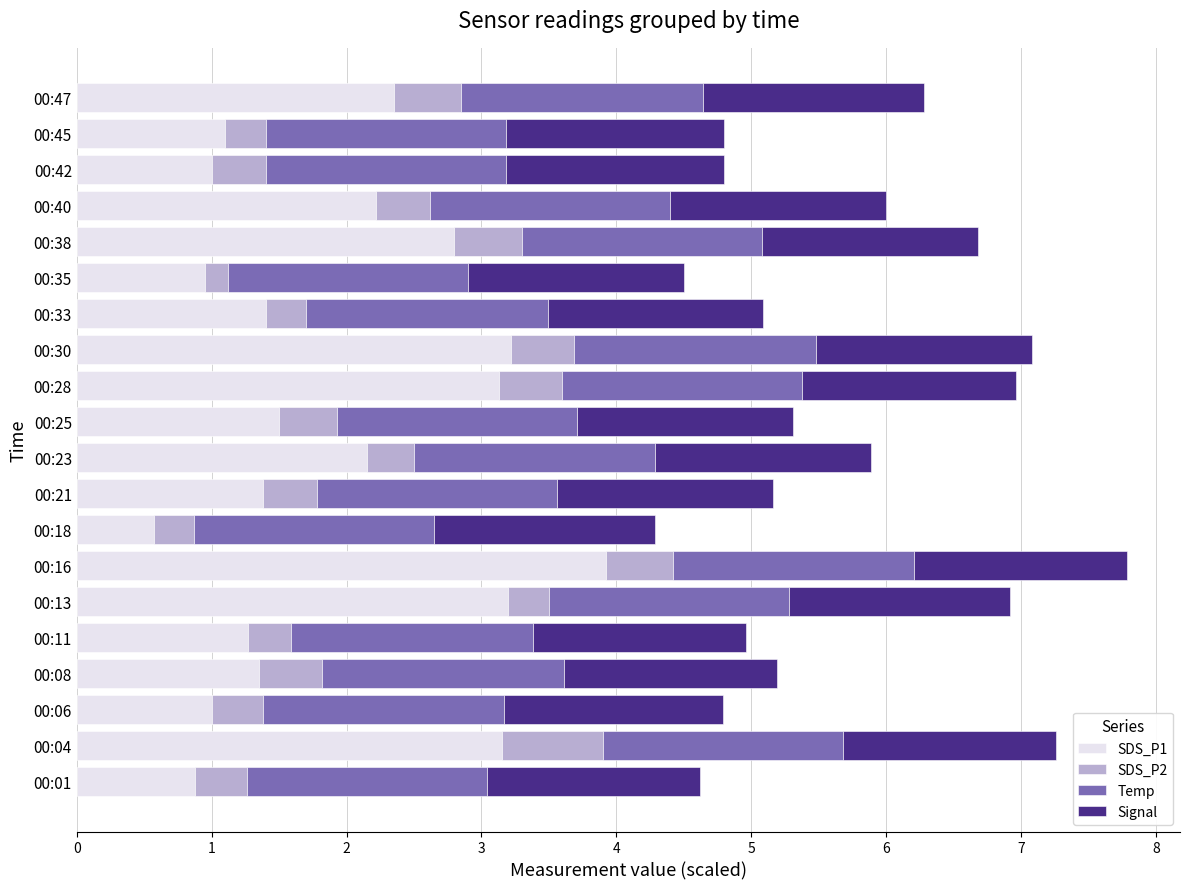

Which category has the highest value in the SDS_P1 series?

00:16